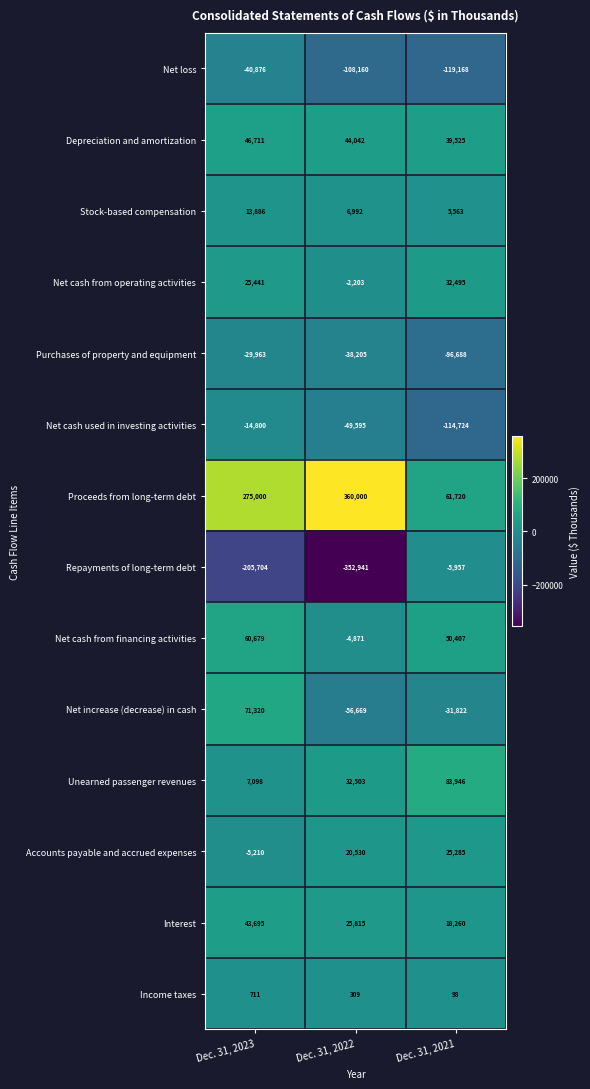

The Net cash from financing activities series shows 50407 at Dec. 31, 2021. True or false?

True